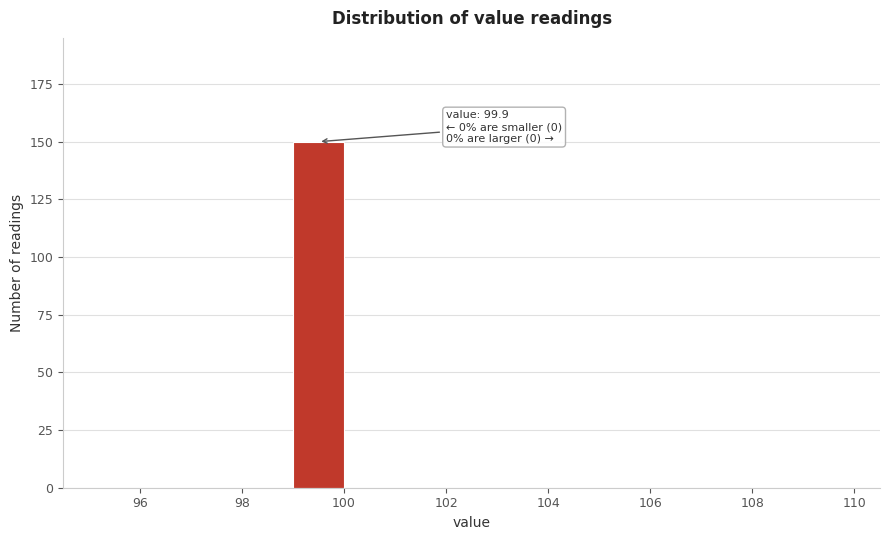

Over which range of the x-axis is the bar tallest?

99 to 100